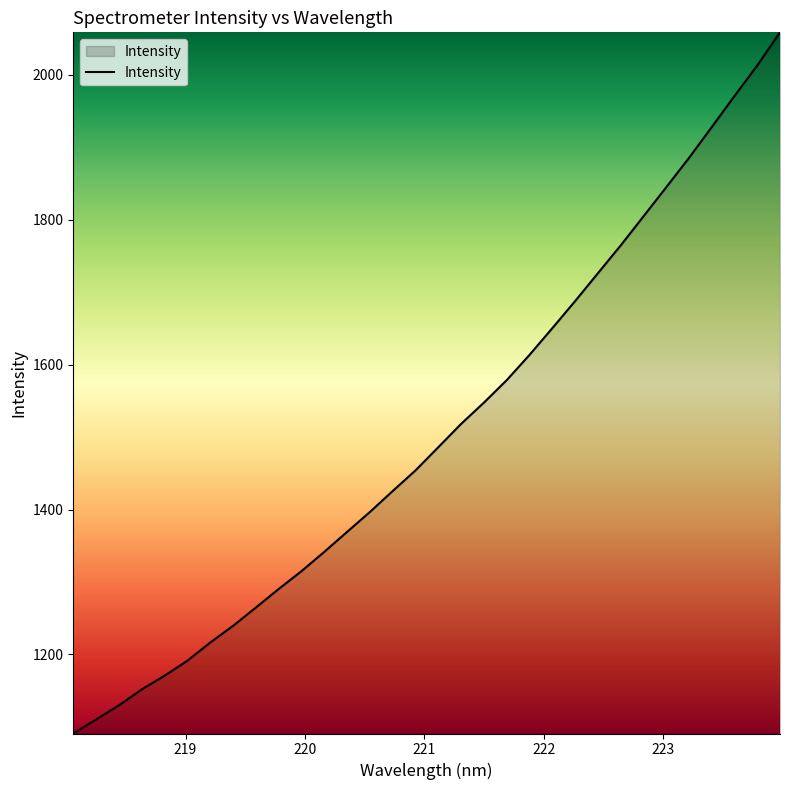

What is the difference between the maximum and minimum values?

967.4